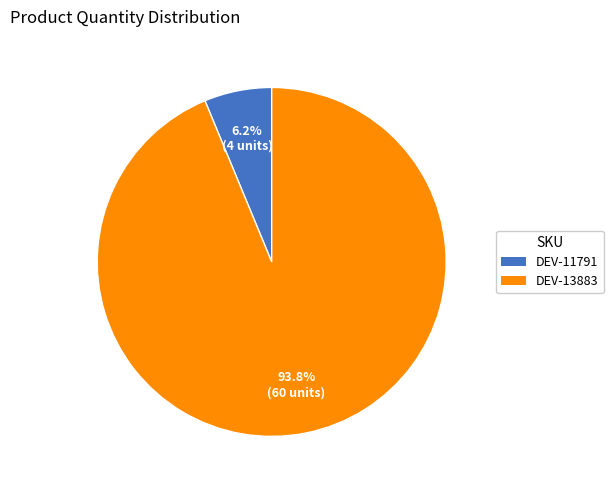

Is DEV-11791 the majority of the pie?

No